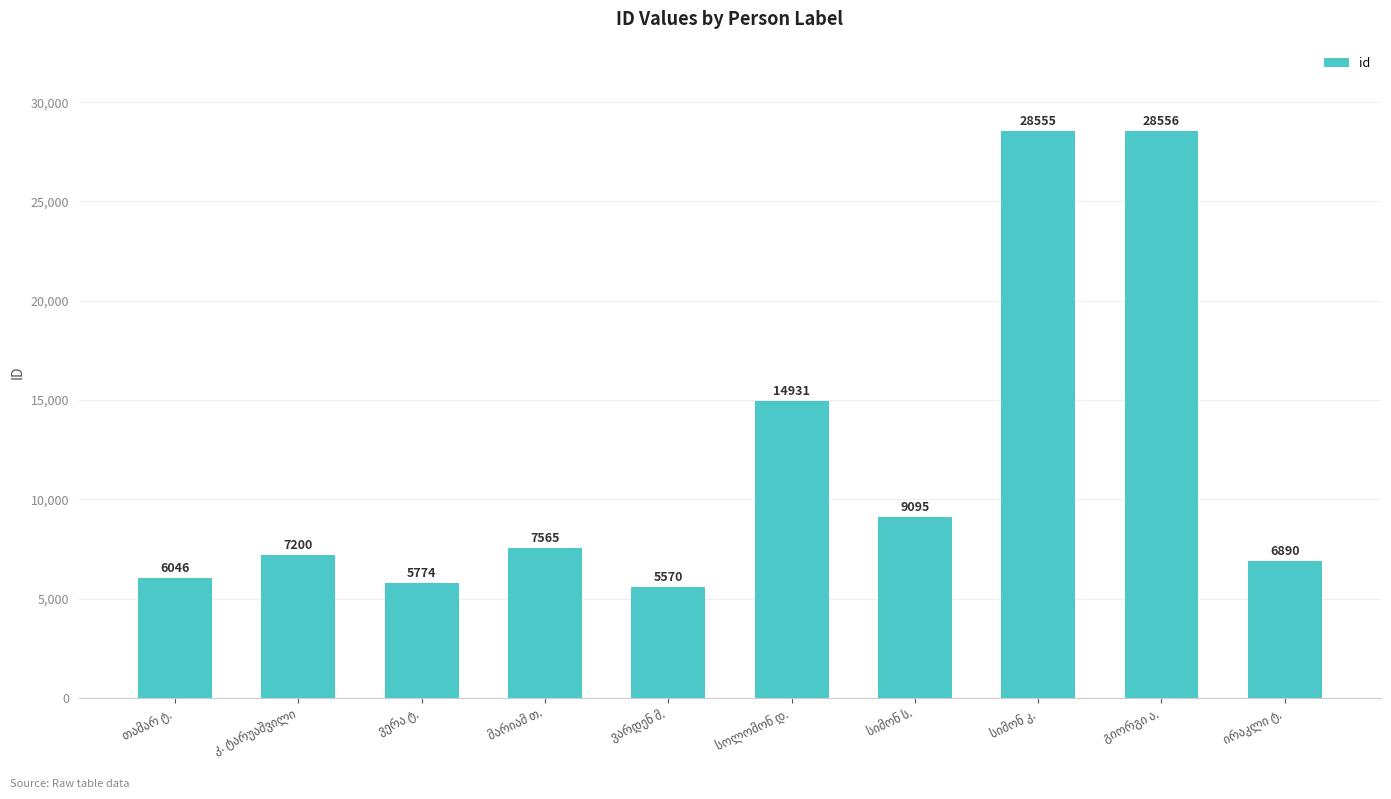

What is the sum of all values?

120182